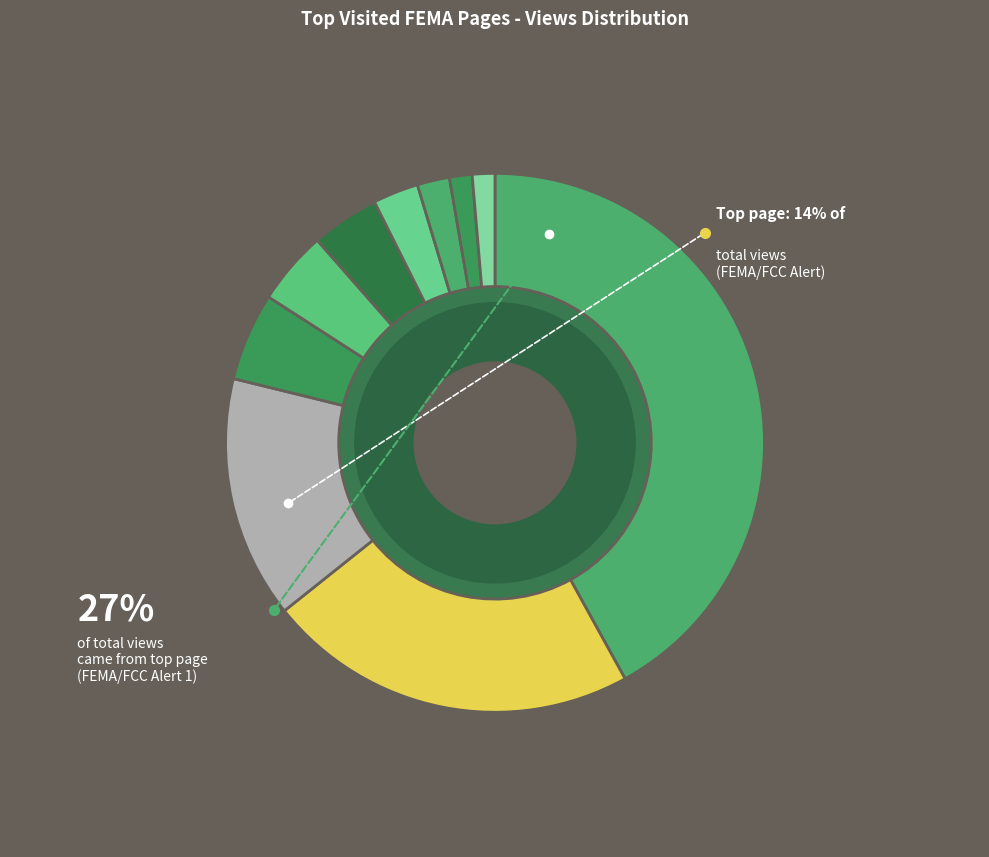

Is the sum of Nationwide Test of Emergency Alert and Designated Areas greater than half?

No